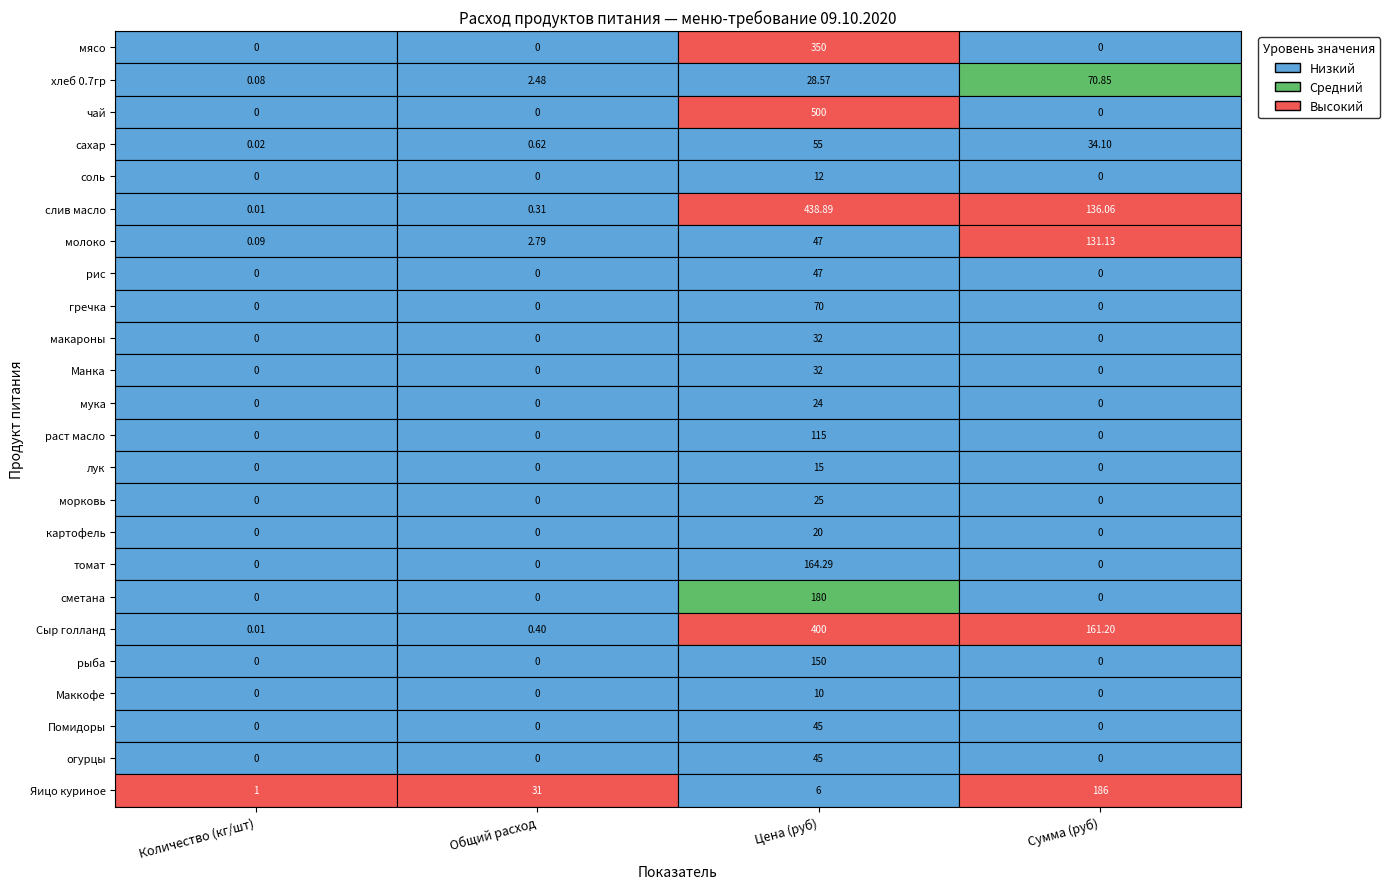

Which series changed the most between Количество (кг/шт) and Цена (руб)?

чай